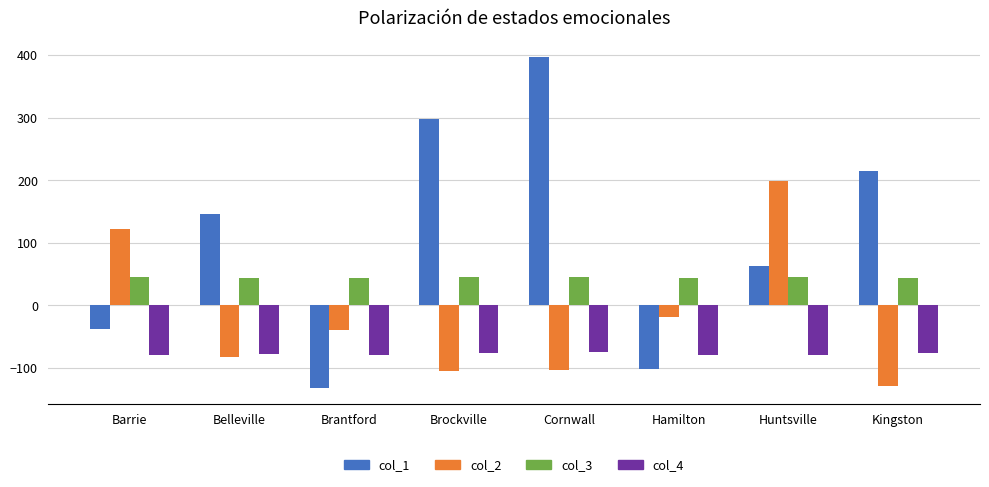

Where does the col_3 series first go above 44?

Barrie